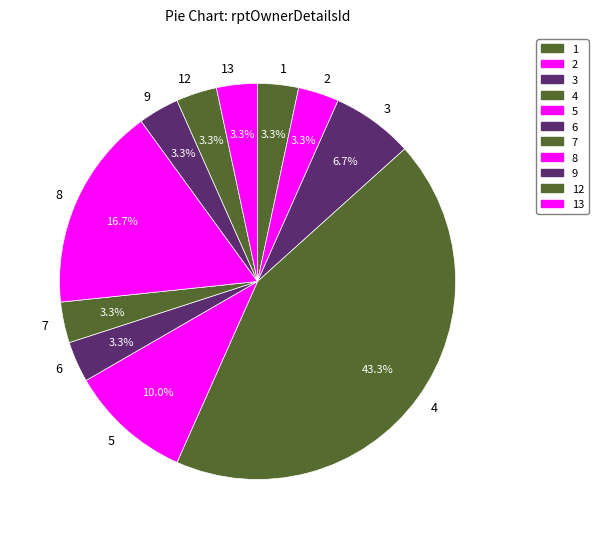

What is the ratio of the value at 1 to the value at 5?

0.3